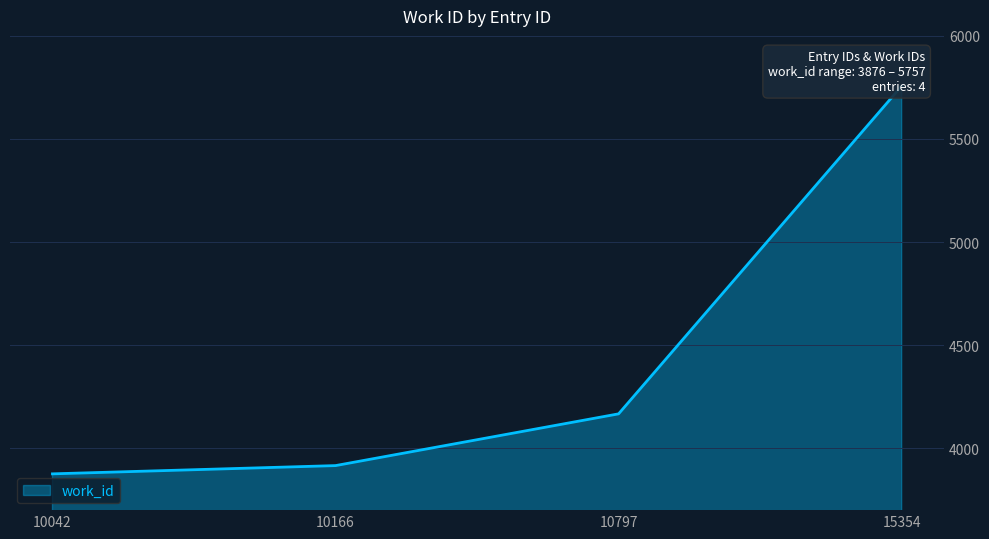

What is the sum of the values at 10166 and 10797?

8083